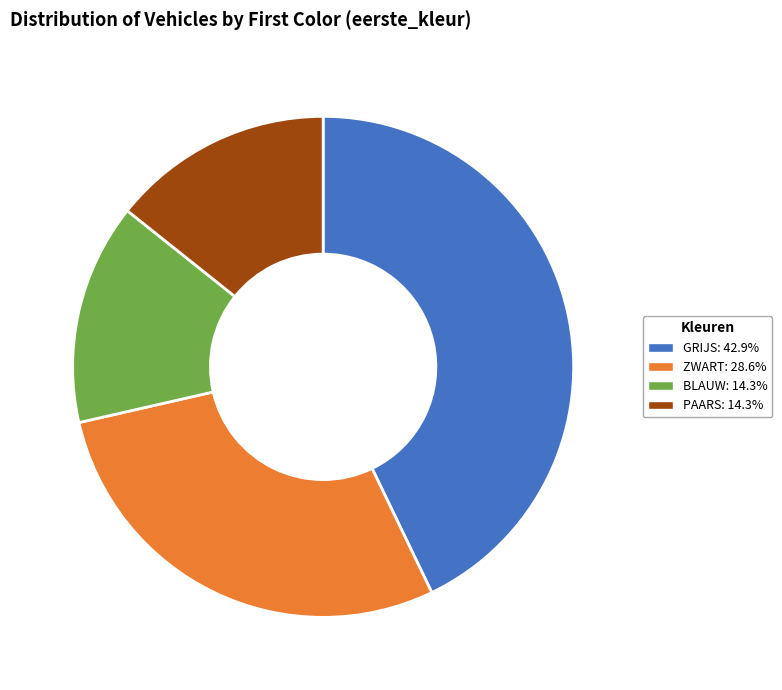

Does any single category account for the majority?

No